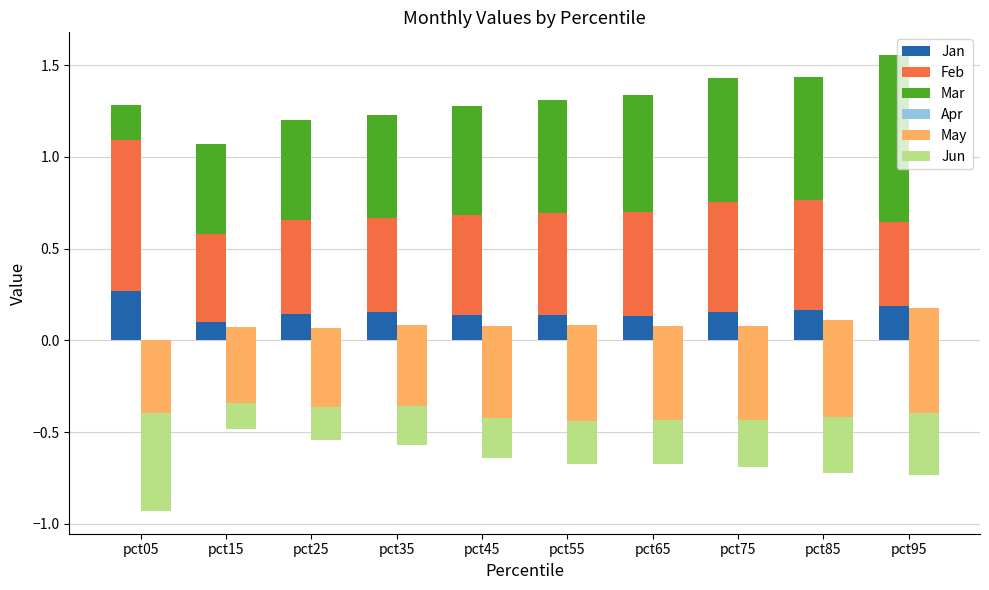

List the series in order of their peak value, highest first.

Mar, Feb, Jan, Apr, Jun, May